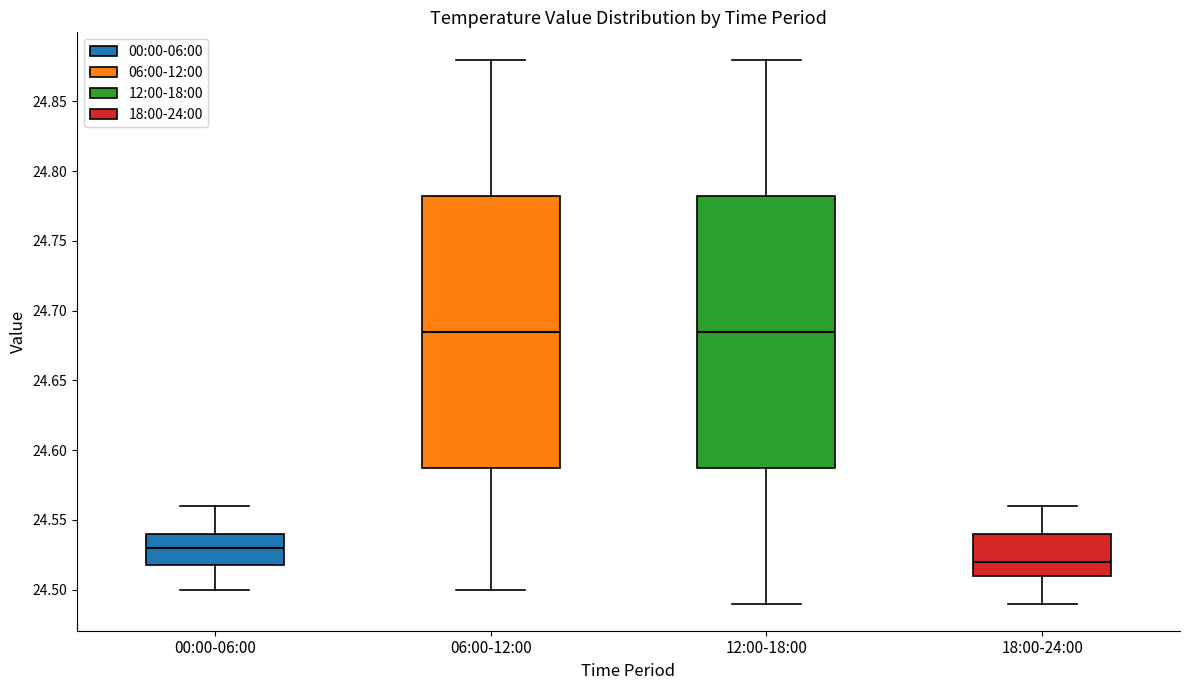

Reading left to right, transcribe this box plot: for each box, give where its median line is, the range the box spans, and where its two whiskers end, as read against the y-axis. The values are not printed on the chart, so give them approximately, as read against the axis.

00:00-06:00: median 24.530, box 24.520 to 24.540, whiskers 24.500 to 24.560
06:00-12:00: median 24.685, box 24.590 to 24.785, whiskers 24.500 to 24.880
12:00-18:00: median 24.685, box 24.590 to 24.785, whiskers 24.490 to 24.880
18:00-24:00: median 24.520, box 24.510 to 24.540, whiskers 24.490 to 24.560